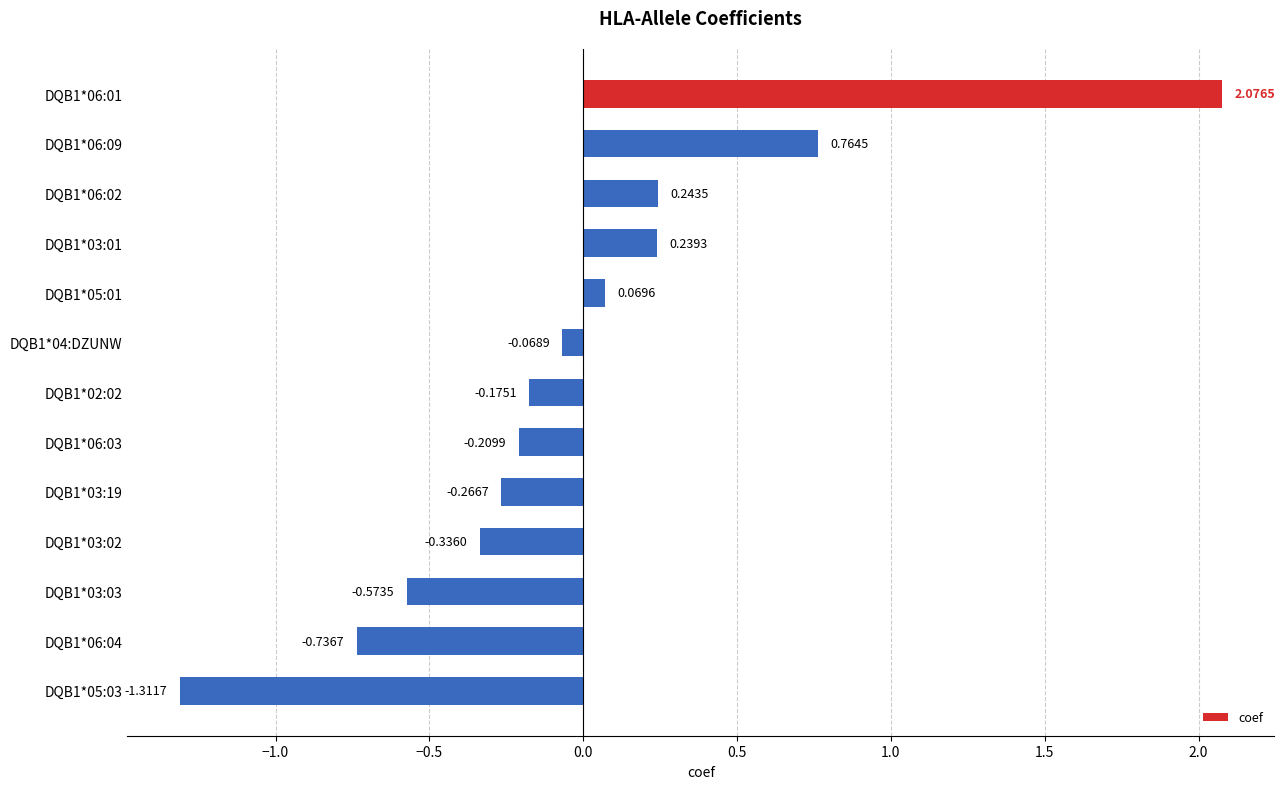

What is the difference between the values at DQB1*03:02 and DQB1*03:01?

0.6